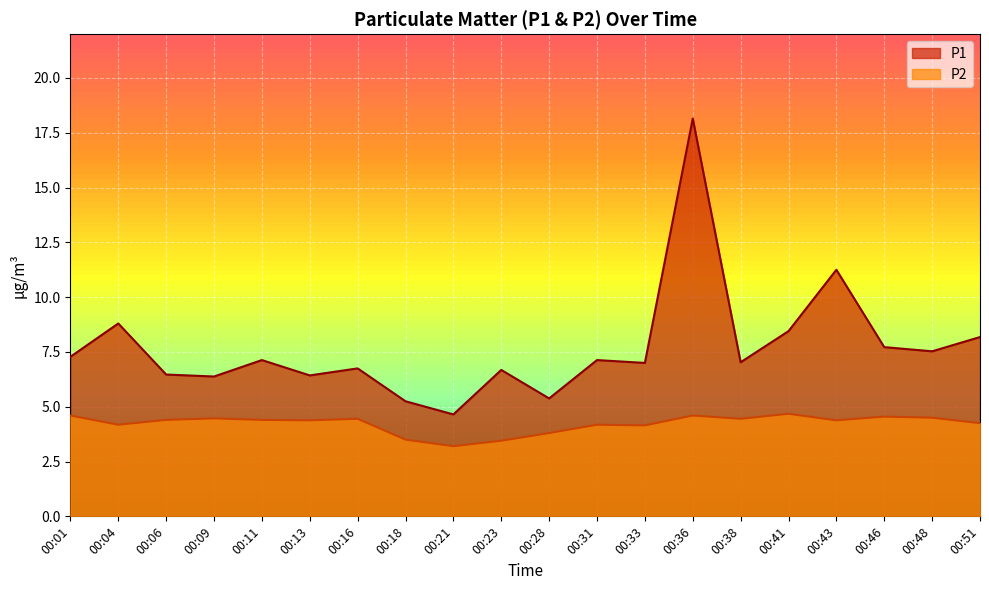

The P1 series shows 7.0 at 00:38. True or false?

True